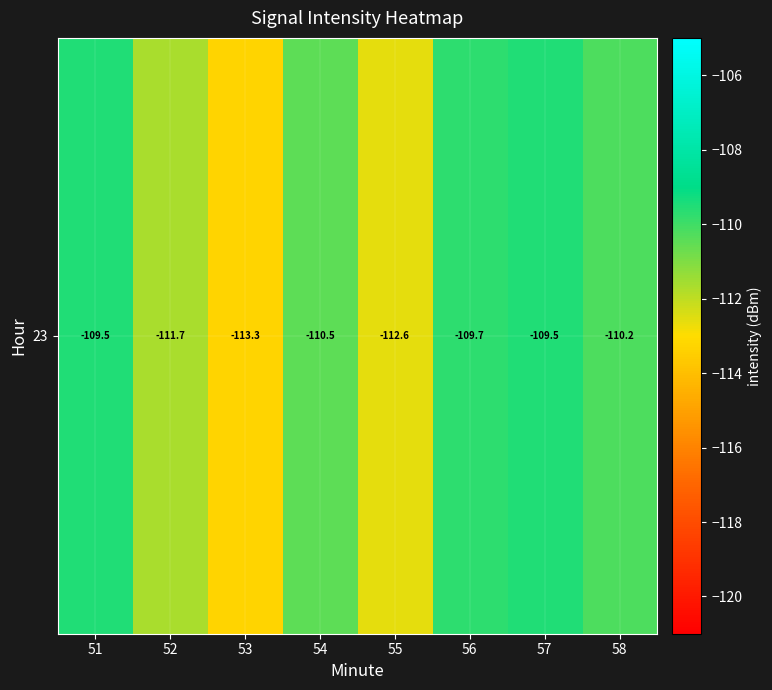

What is the minimum value shown in the chart?

-113.3